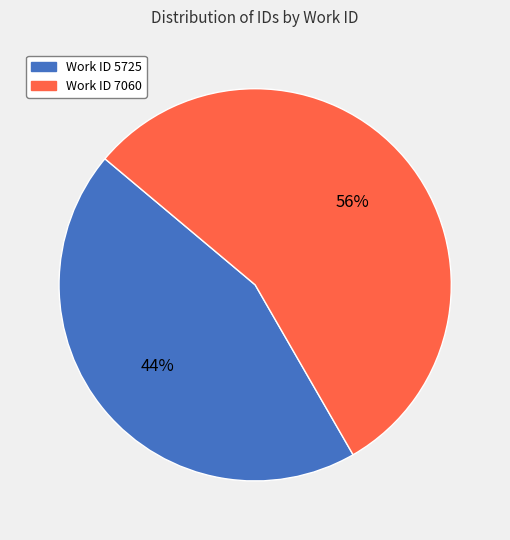

True or false: Work ID 7060 accounts for 62% of the total.

False